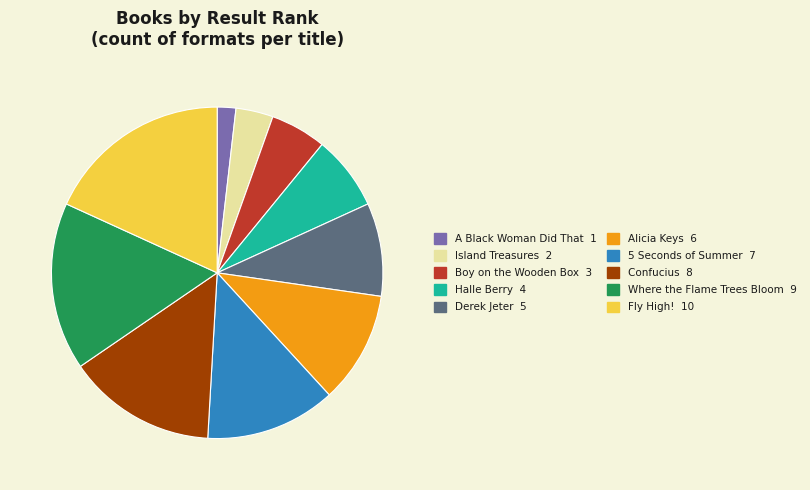

Which has a higher value, 5 Seconds of Summer or Derek Jeter?

5 Seconds of Summer